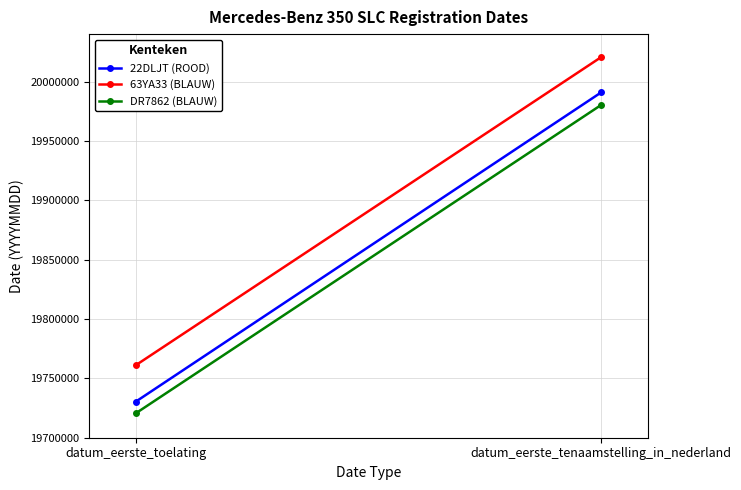

The value of DR7862 (BLAUW) at datum_eerste_toelating is 19720501. True or false?

True